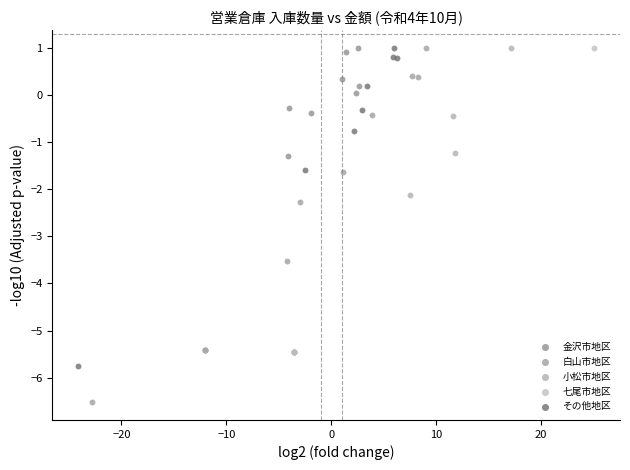

What are all the series names shown in the legend?

金沢市地区, 白山市地区, 小松市地区, 七尾市地区, その他地区